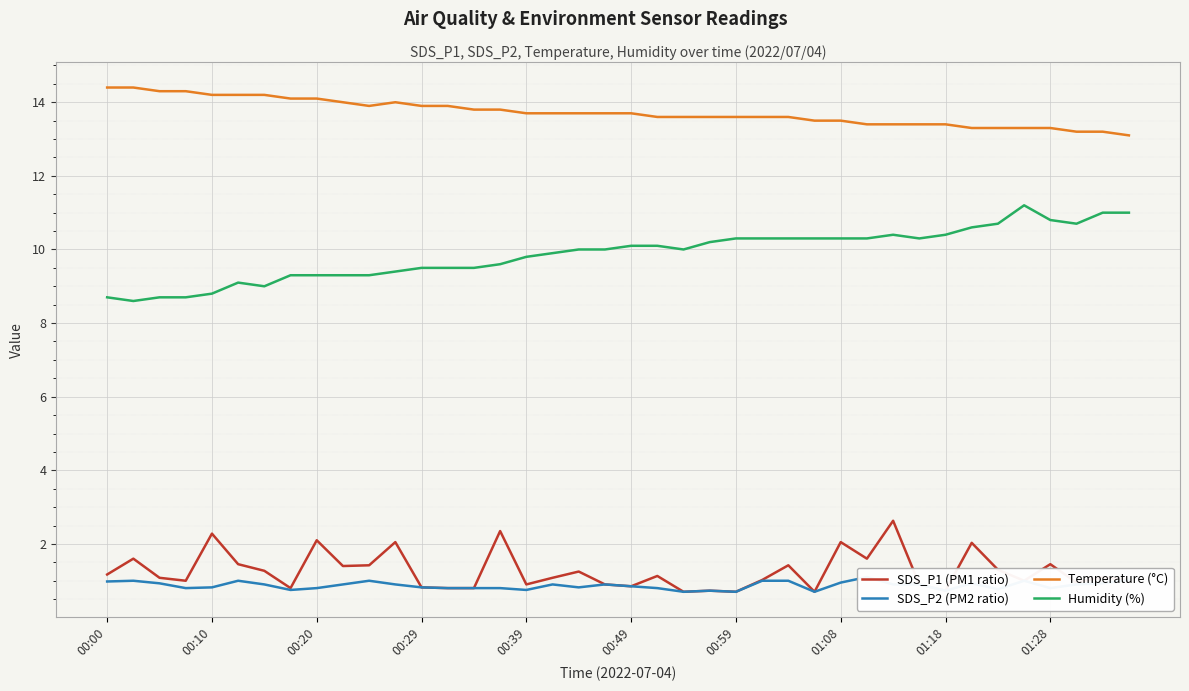

How many lines are shown in the chart?

4